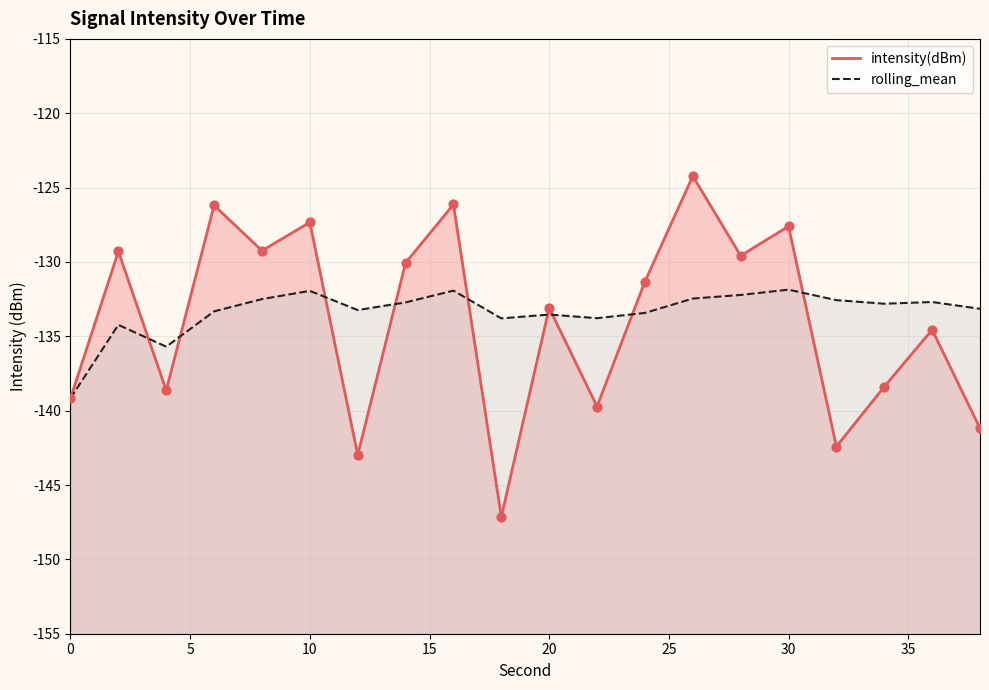

What are all the series names shown in the legend?

intensity(dBm), rolling_mean